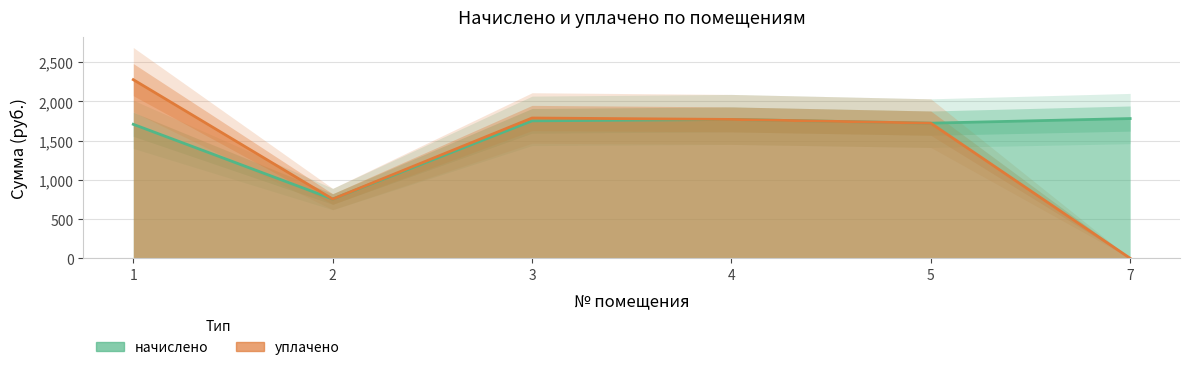

How many data points does each series have?

6